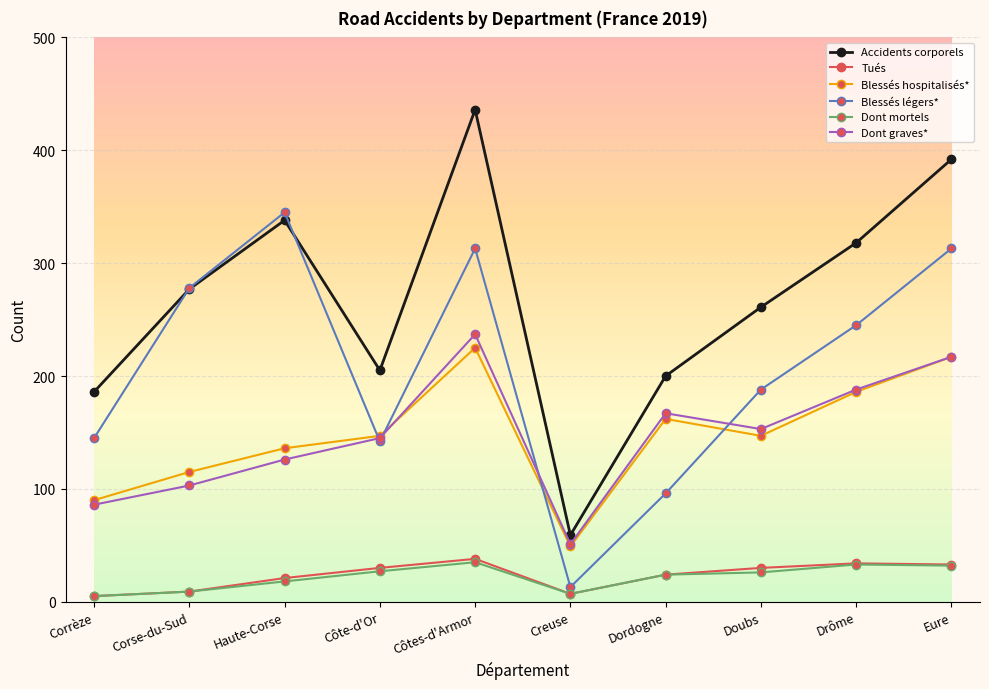

The Tués series shows 7 at Creuse. True or false?

True